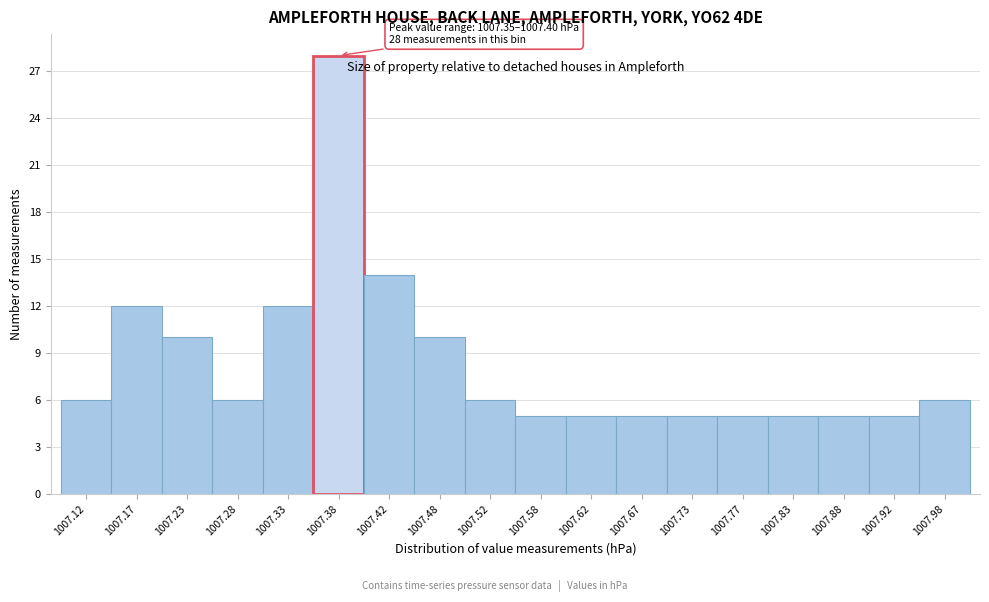

Over which range of the x-axis is the bar tallest?

1007.35 to 1007.40